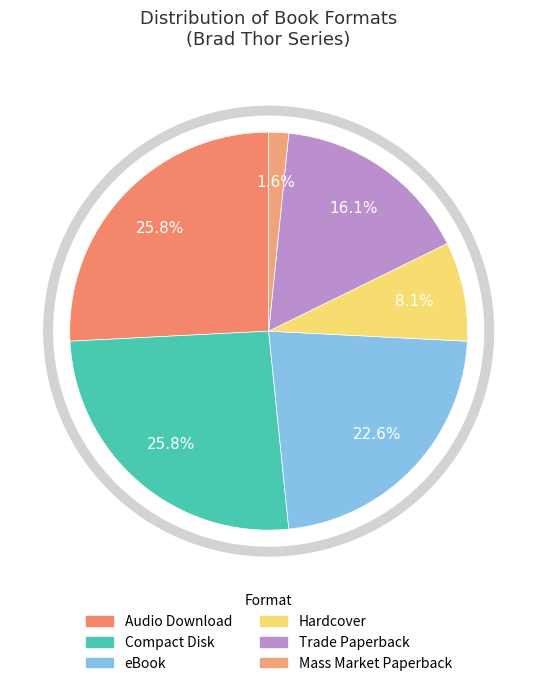

True or false: Trade Paperback accounts for 16% of the total.

True